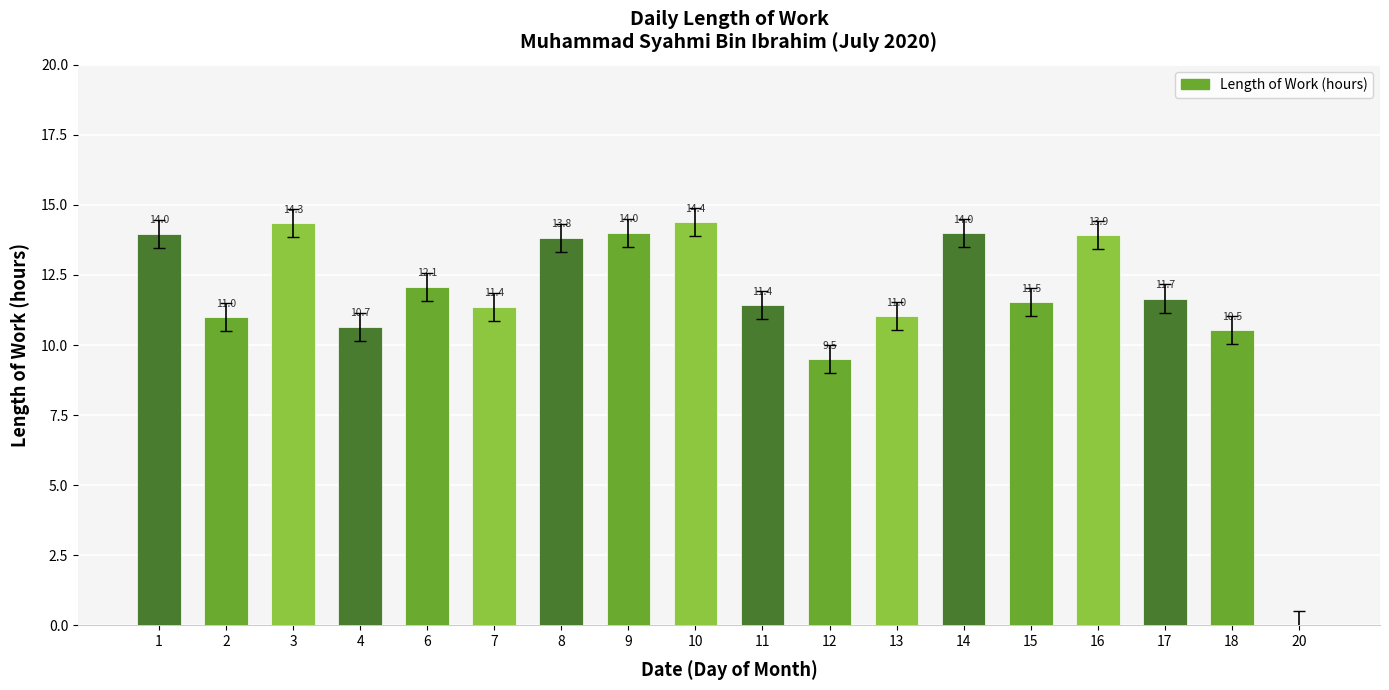

At which category does the chart reach its peak across all series?

10